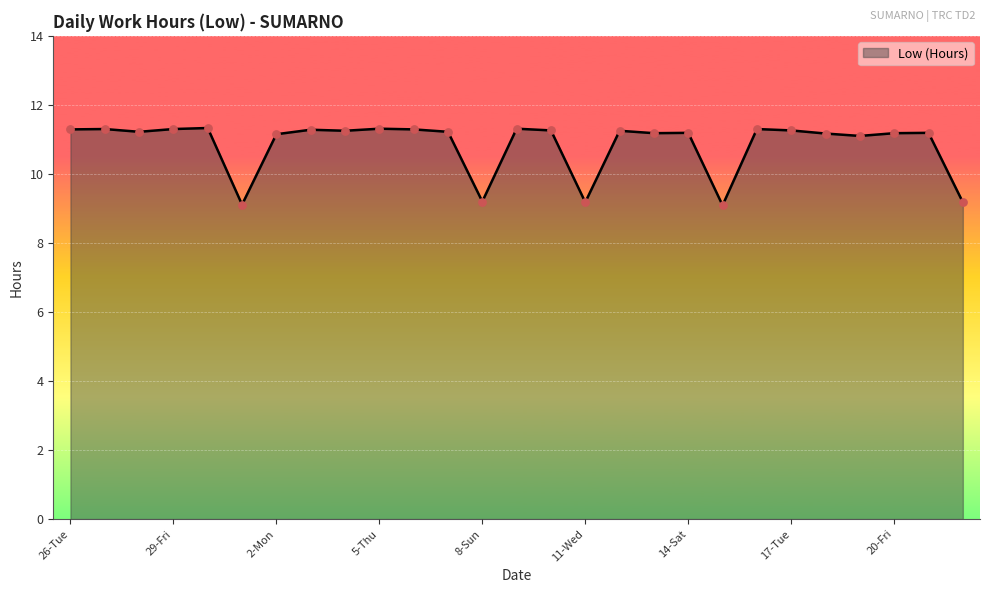

What is the minimum value shown in the chart?

9.1